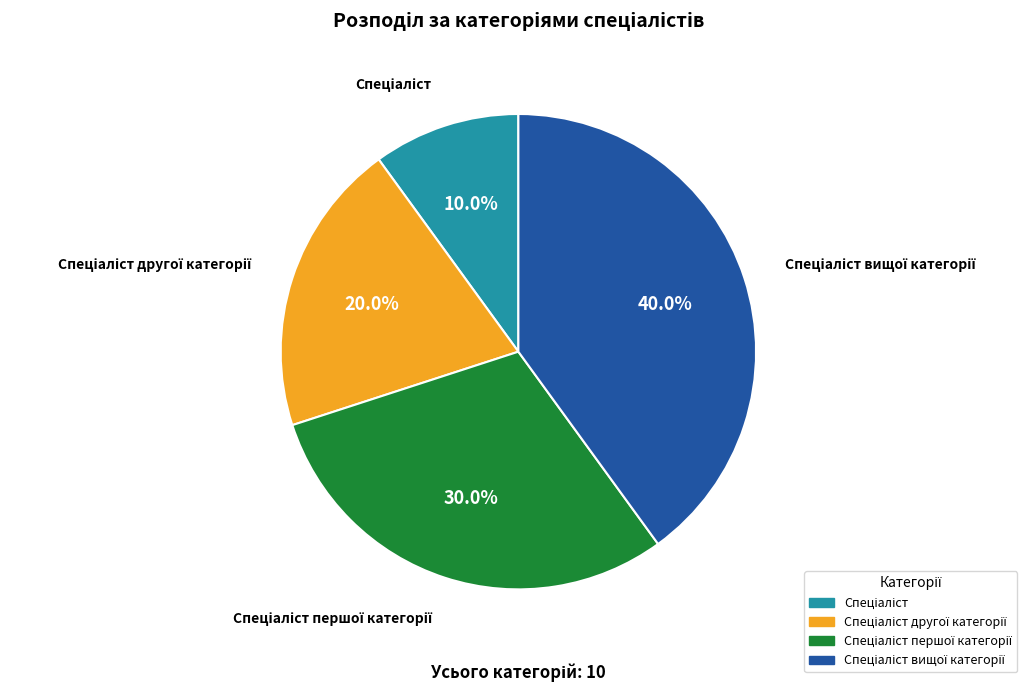

Is there any slice that represents more than half of the pie?

No